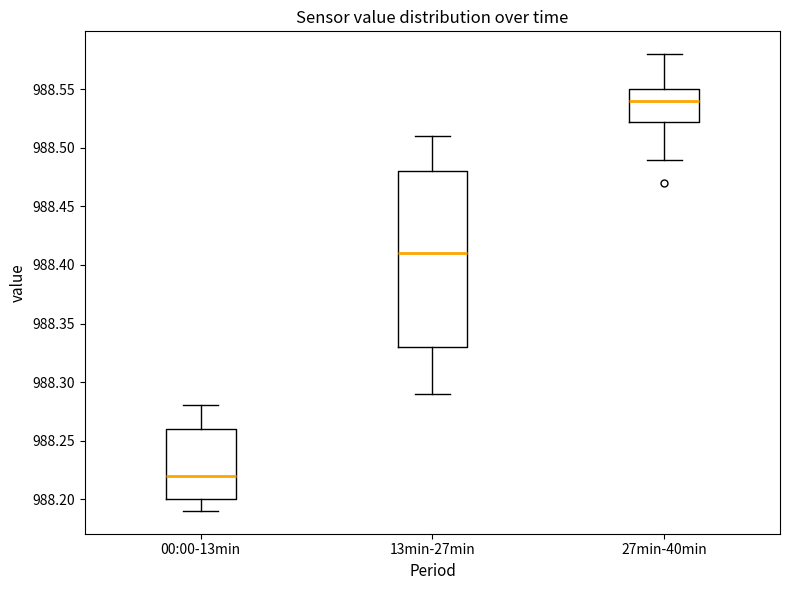

Which box's median line is the lowest?

00:00-13min